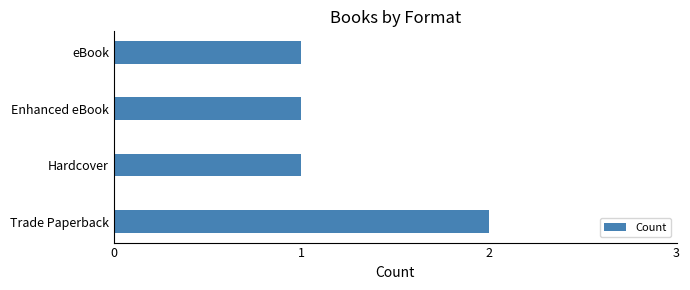

Approximately how many times larger is the value at eBook compared to Hardcover?

1.0